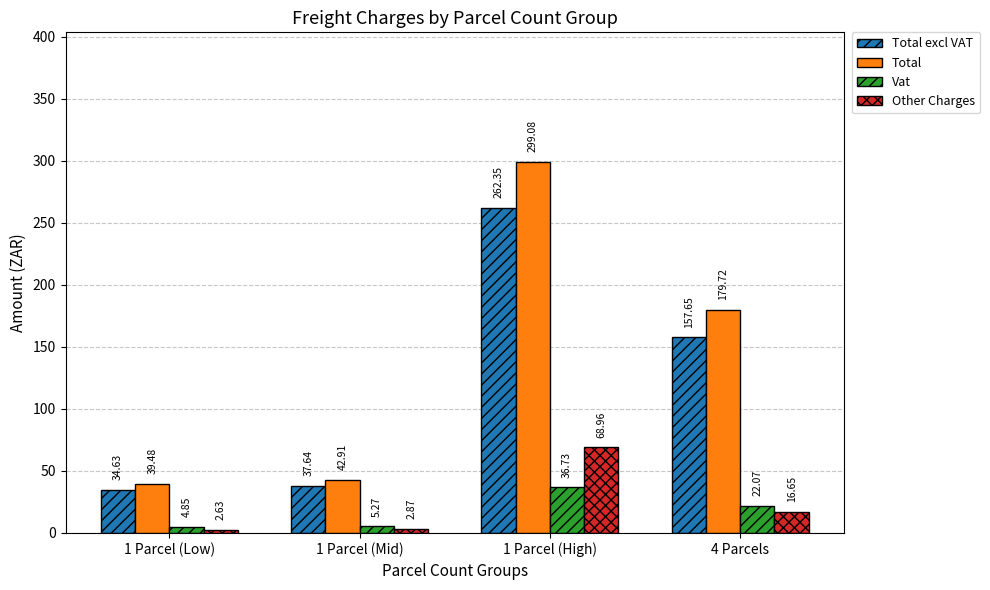

What is the difference between the maximum and second lowest values in the Vat series?

31.5